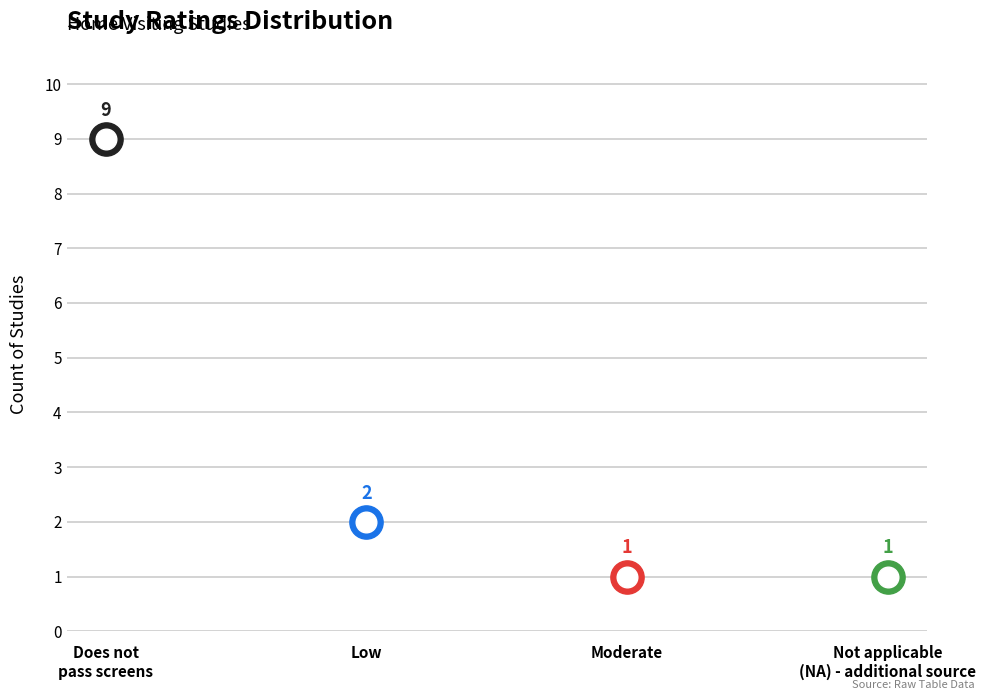

Approximately how many times larger is the value at Moderate compared to NA?

1.0